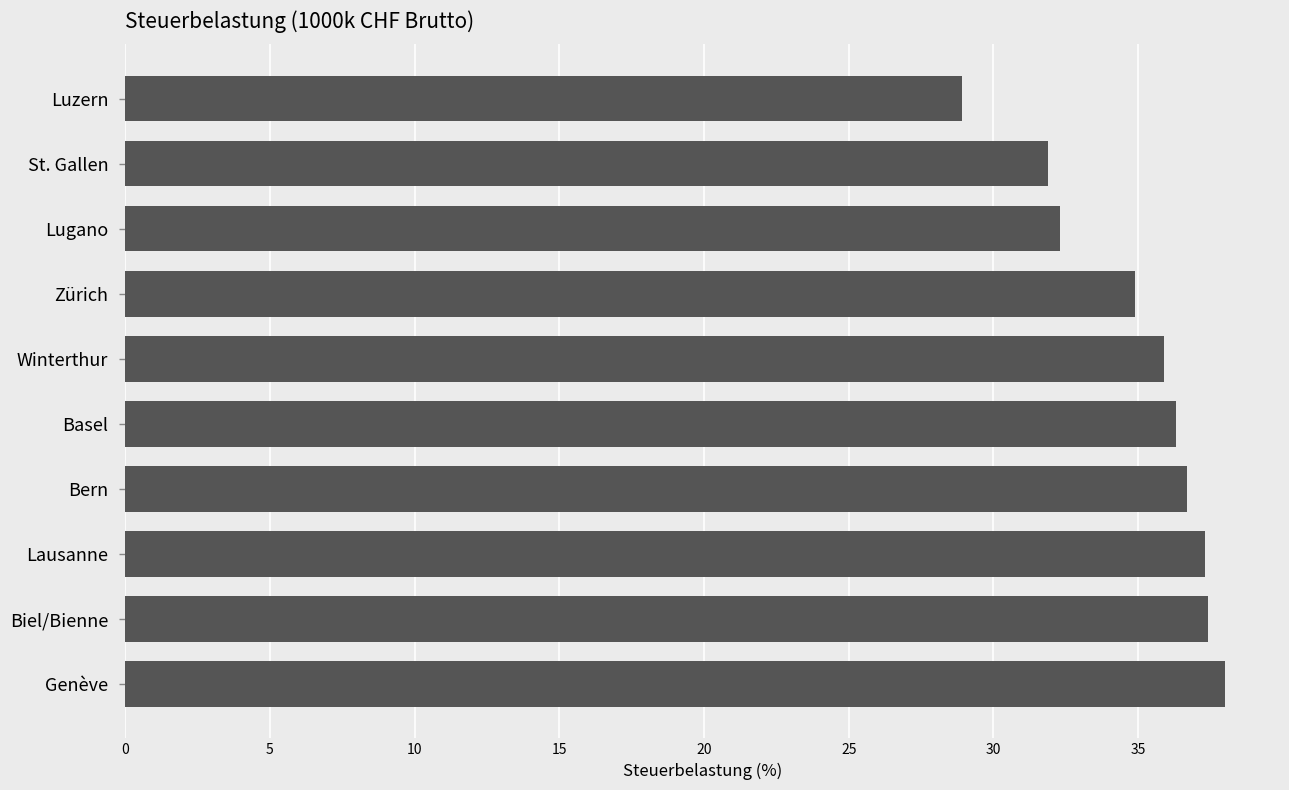

The chart shows a value of 66.3 at Biel/Bienne. True or false?

False